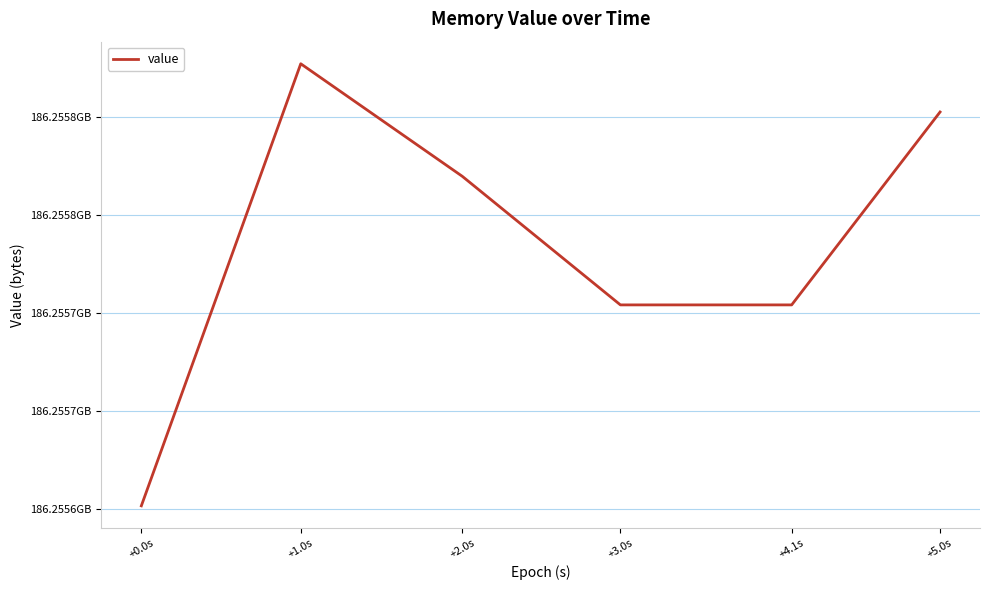

Reading left to right, list all the values displayed in this chart.

+0.0s=186255601664	+1.0s=186255826944	+2.0s=186255769600	+3.0s=186255704064	+4.1s=186255704064	+5.0s=186255802368